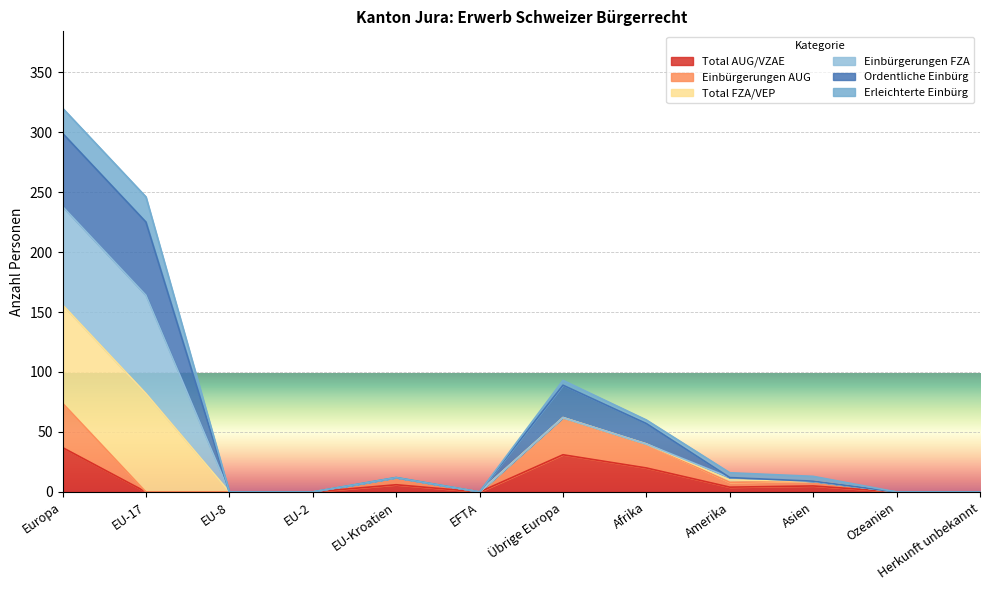

What is the difference between the Total AUG/VZAE values at Asien and Europa?

32